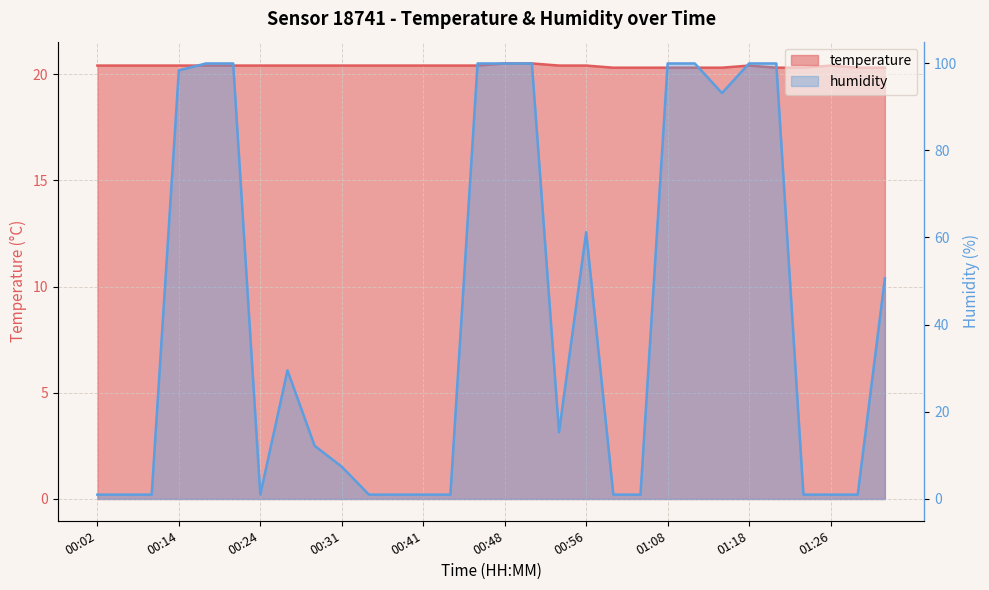

What is the value of the humidity point at the 23rd from the left?

99.9